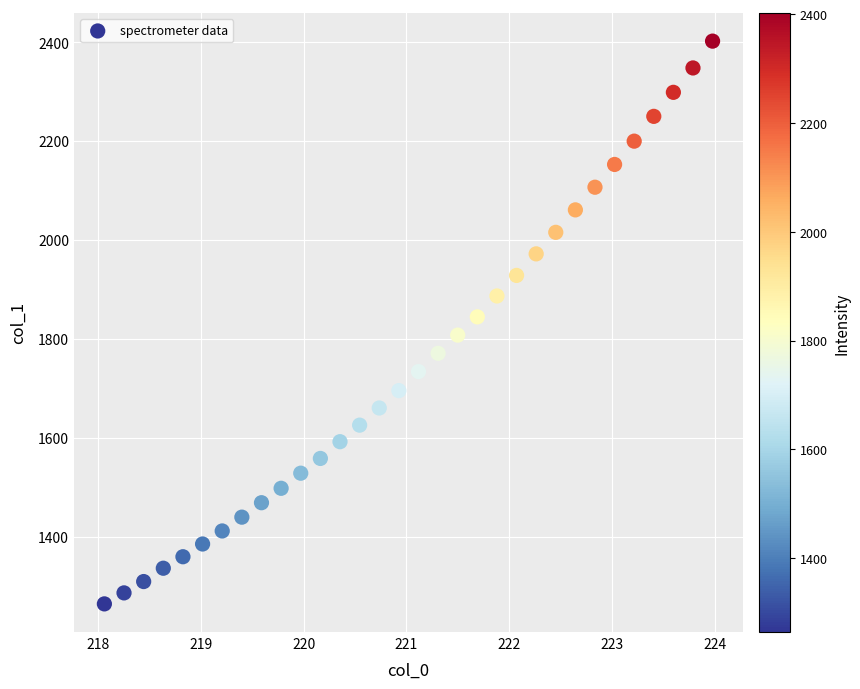

What is the range of X values (max minus min)?

5.9